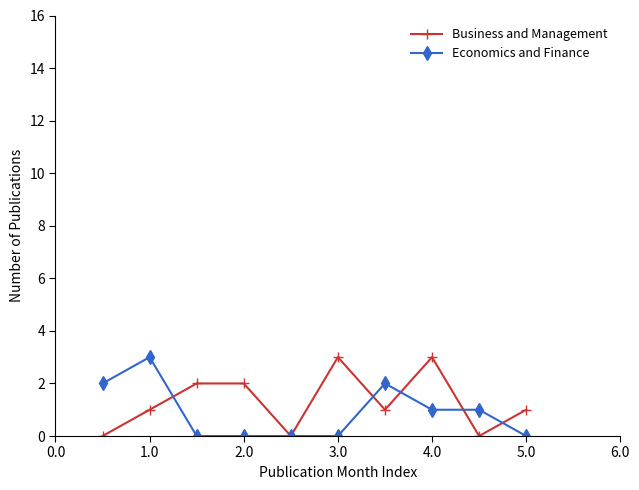

True or false: Business and Management has more than 0 points higher than both neighbors.

True